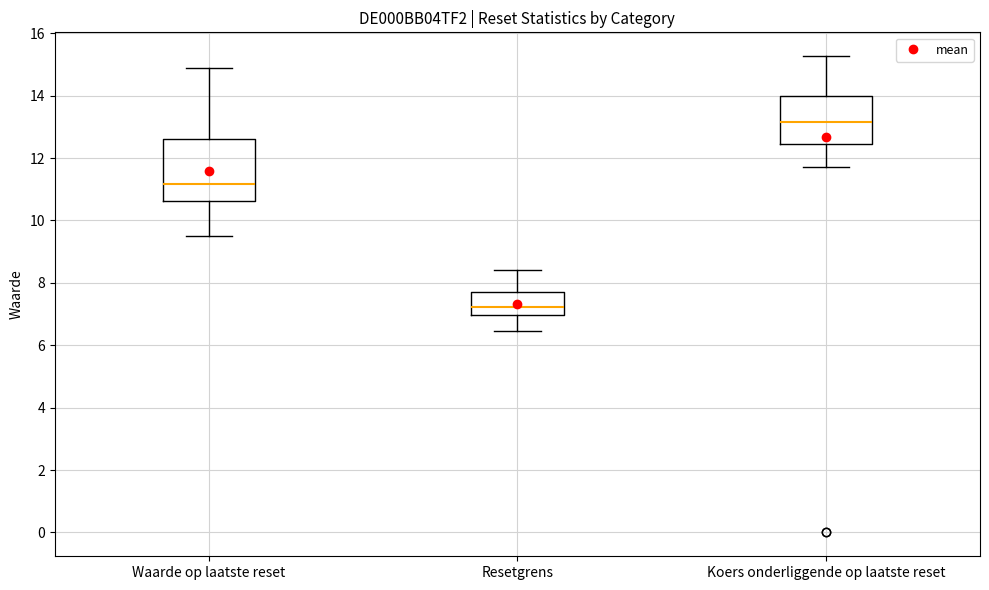

Where does the upper whisker of the box for Koers onderliggende op laatste reset end on the y-axis? The values are not printed on the chart, so give them approximately, as read against the axis.

15.2